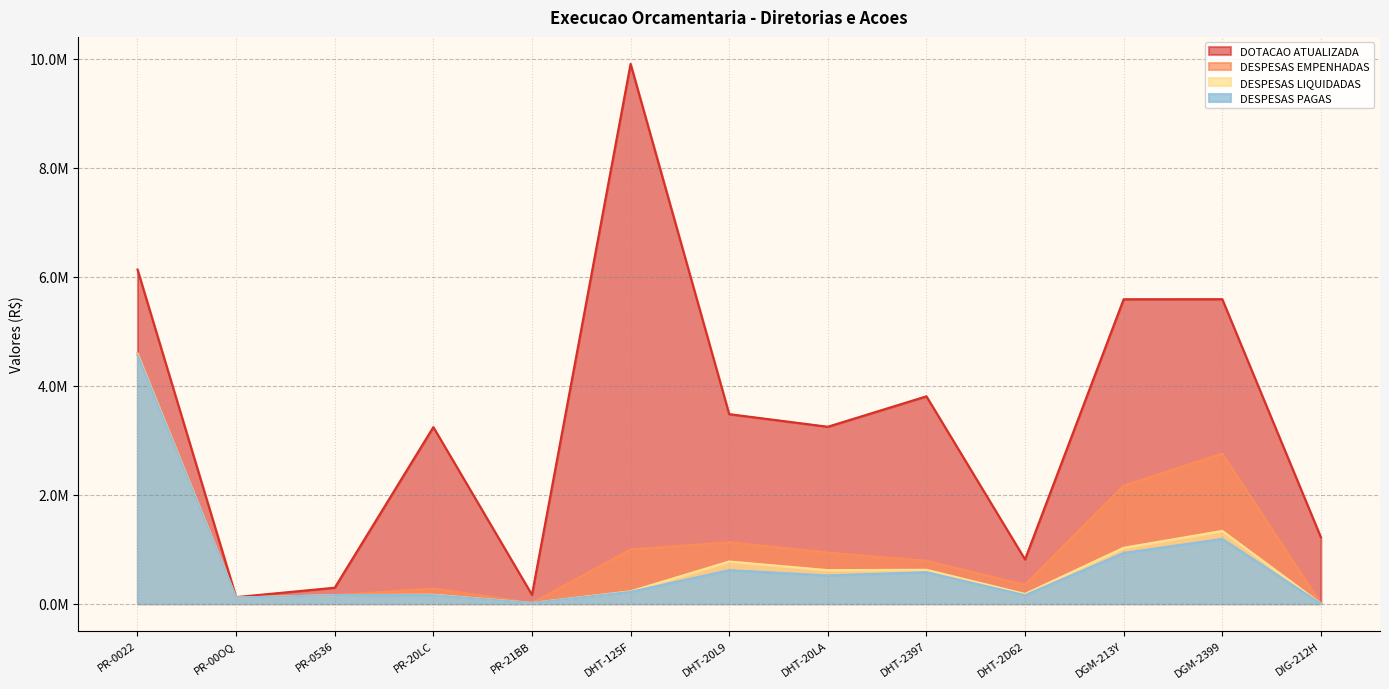

What is the label of the 5th point from the left?

PR-21BB